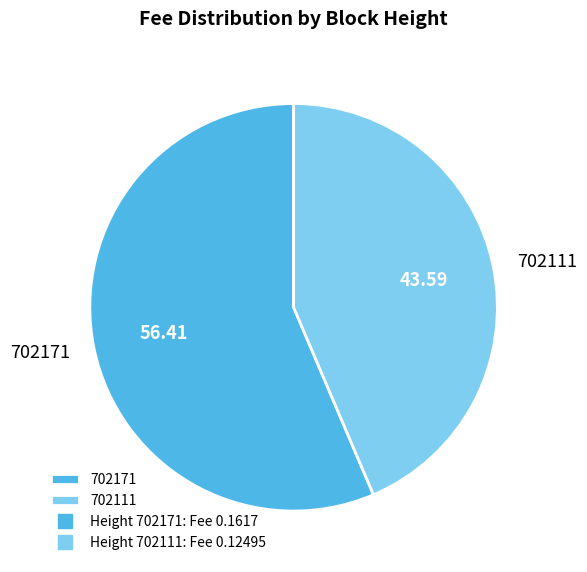

How many slices are in this pie chart?

2